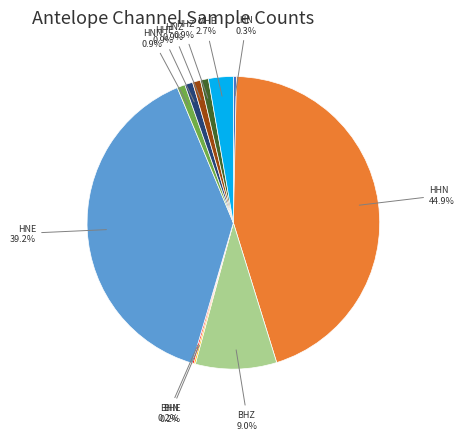

Approximately how many times larger is the value at HNZ compared to HHE?

1.0